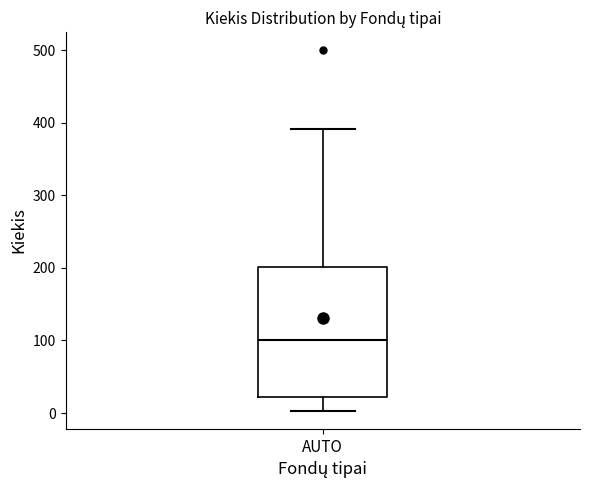

Transcribe this box plot: give where the median line is, the range the box spans, and where the two whiskers end, as read against the y-axis. The values are not printed on the chart, so give them approximately, as read against the axis.

median 100, box 20 to 200, whiskers 0 to 390